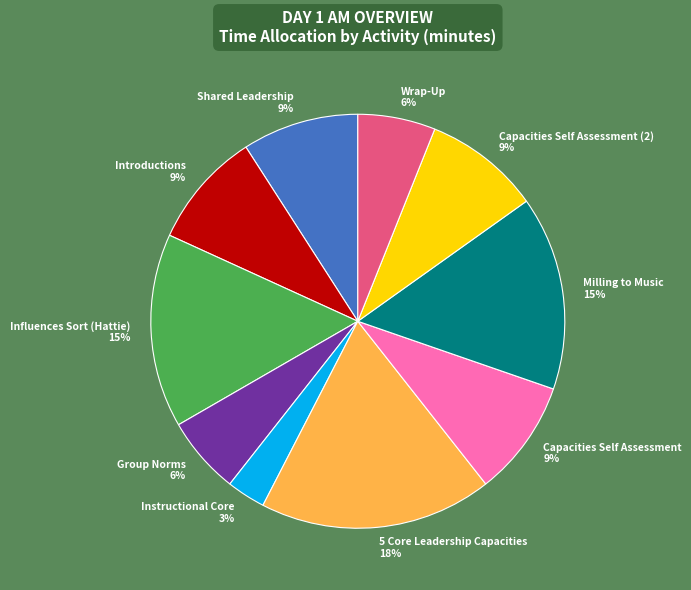

Is there any slice that represents more than half of the pie?

No